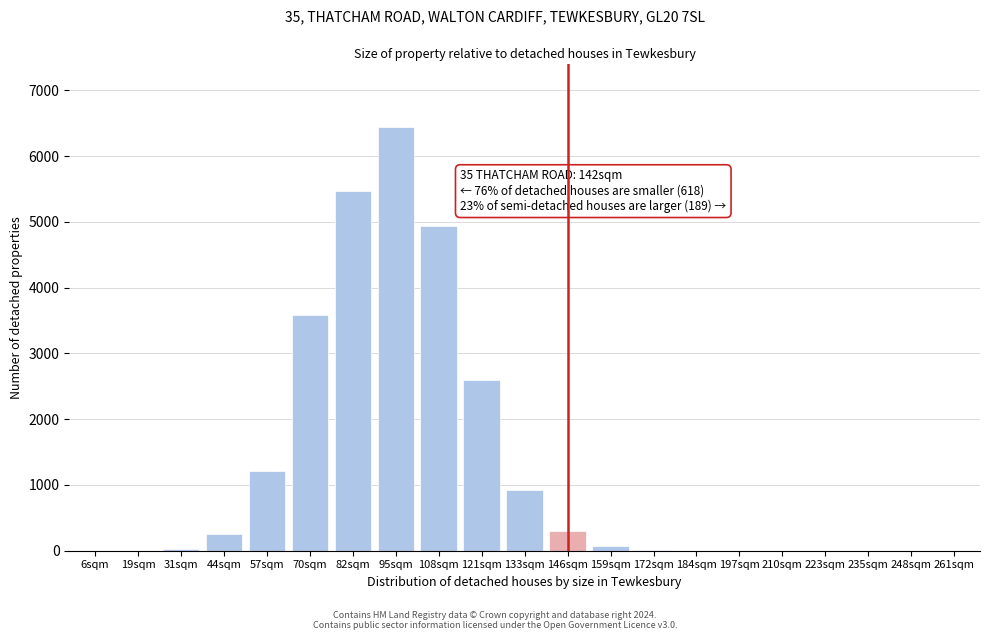

Between 44sqm and 57sqm, which is larger?

57sqm